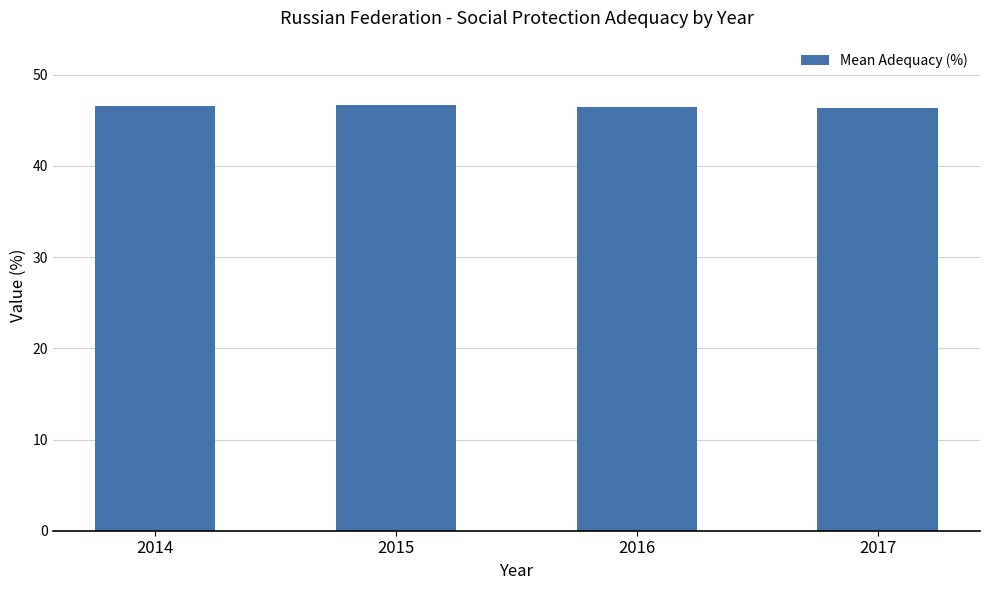

What is the smallest value displayed?

46.4